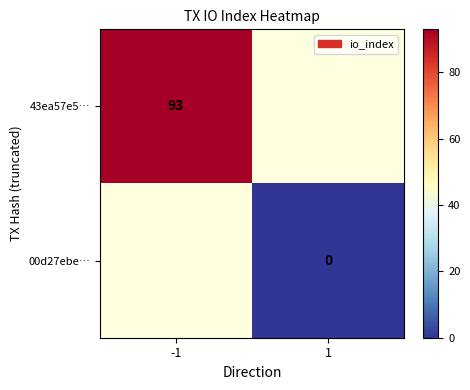

Which has a higher value, 1 or -1?

-1